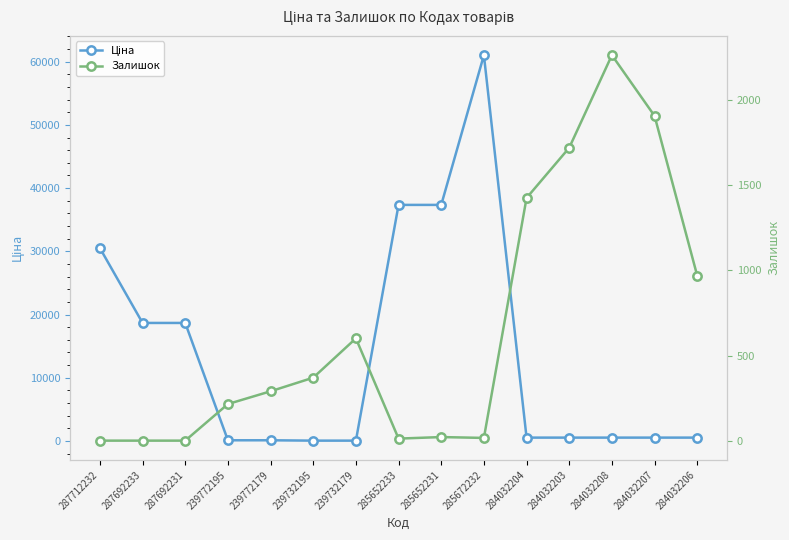

List the labels in order of Ціна value, smallest first.

239732195, 239732179, 239772195, 239772179, 284032204, 284032203, 284032208, 284032207, 284032206, 287692233, 287692231, 287712232, 285652233, 285652231, 285672232